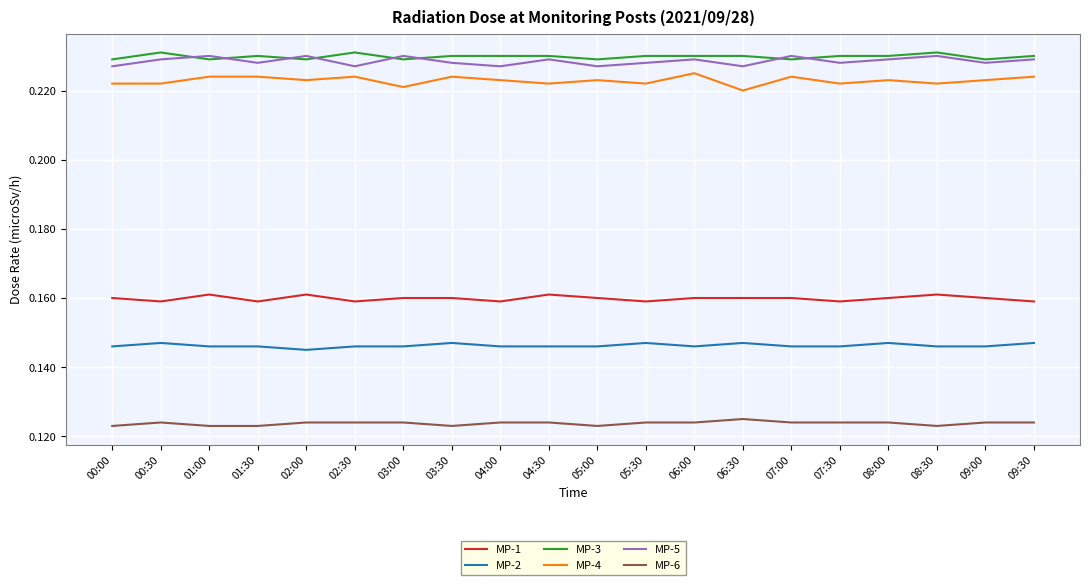

What position from the right is 00:00?

20